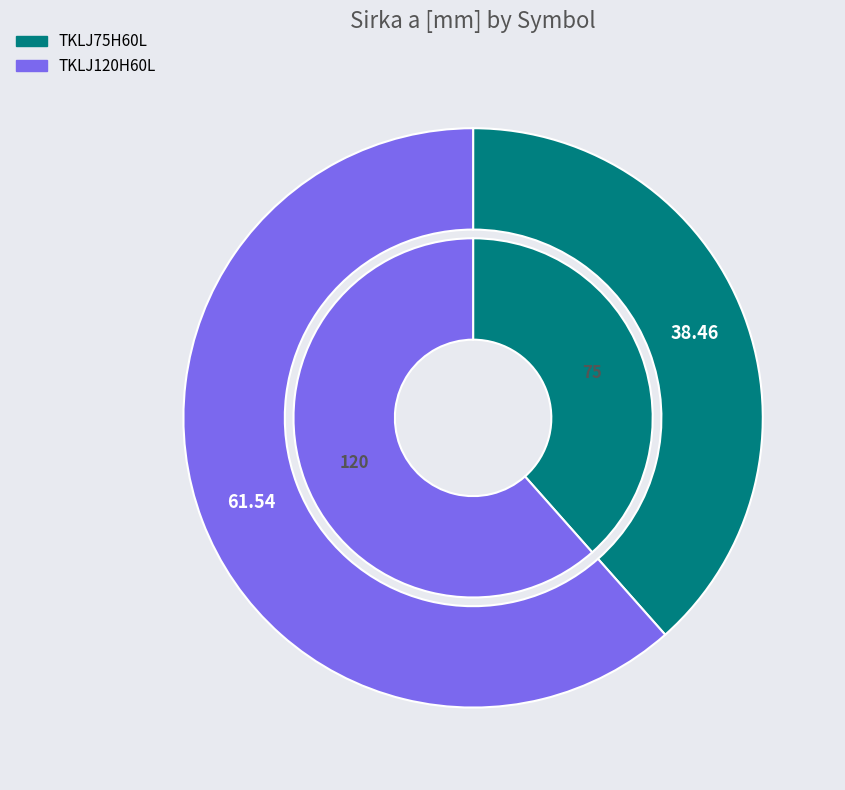

What is the largest slice in the pie chart?

TKLJ120H60L